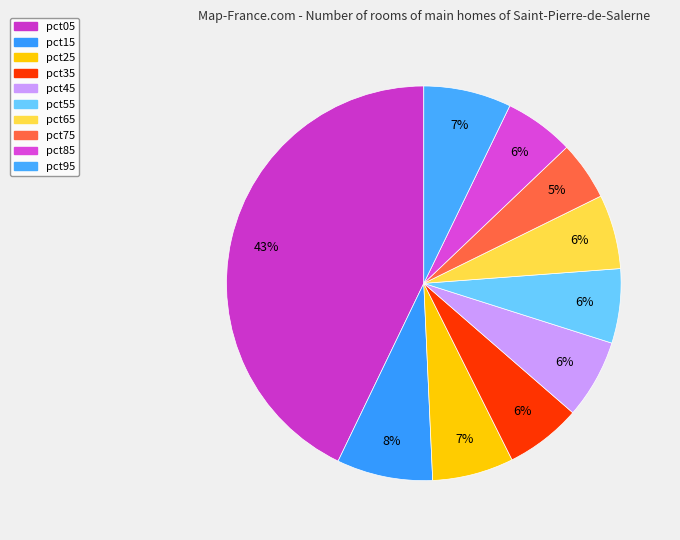

To the nearest percent, what percentage of the pie is pct35?

6%